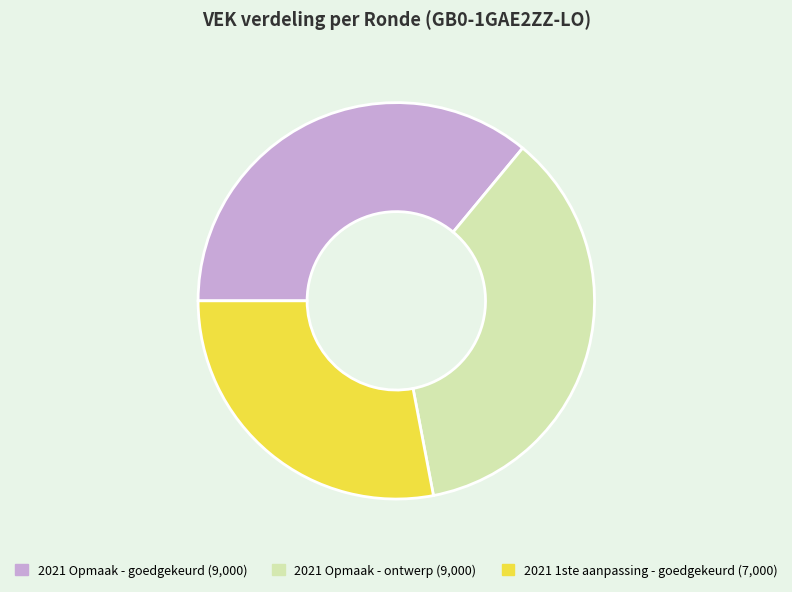

Is it true that 2021 Opmaak - ontwerp is 47% of the pie?

False